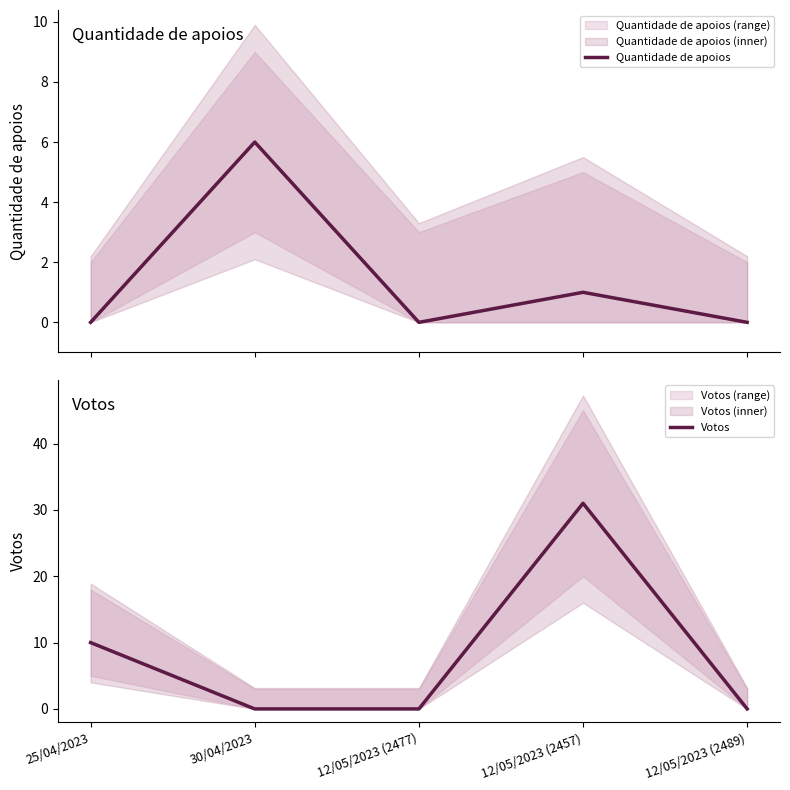

At which label is Quantidade de apoios closest to 3?

12/05/2023 (2457)